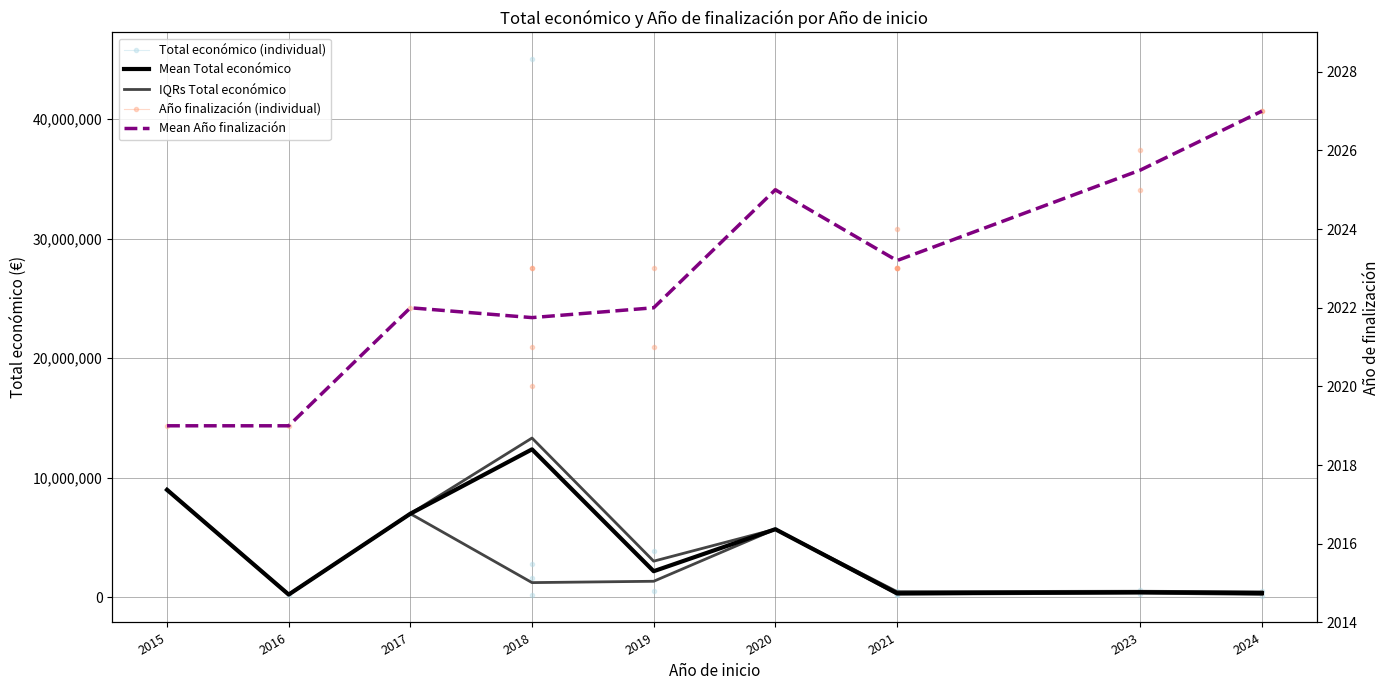

Reading left to right, what are all the values shown in this chart?

Mean Total económico: 8998559.0	239191.0	6999999.0	12382786.0	2192145.5	5703693.0	350353.4	438183.5	360982.5
IQRs Total económico: 8998559.0	239191.0	6999999.0	1239589.5	1351596.2	5703693.0	271917.0	357820.8	255491.2
Mean Año finalización: 2019.0	2019.0	2022.0	2021.8	2022.0	2025.0	2023.2	2025.5	2027.0